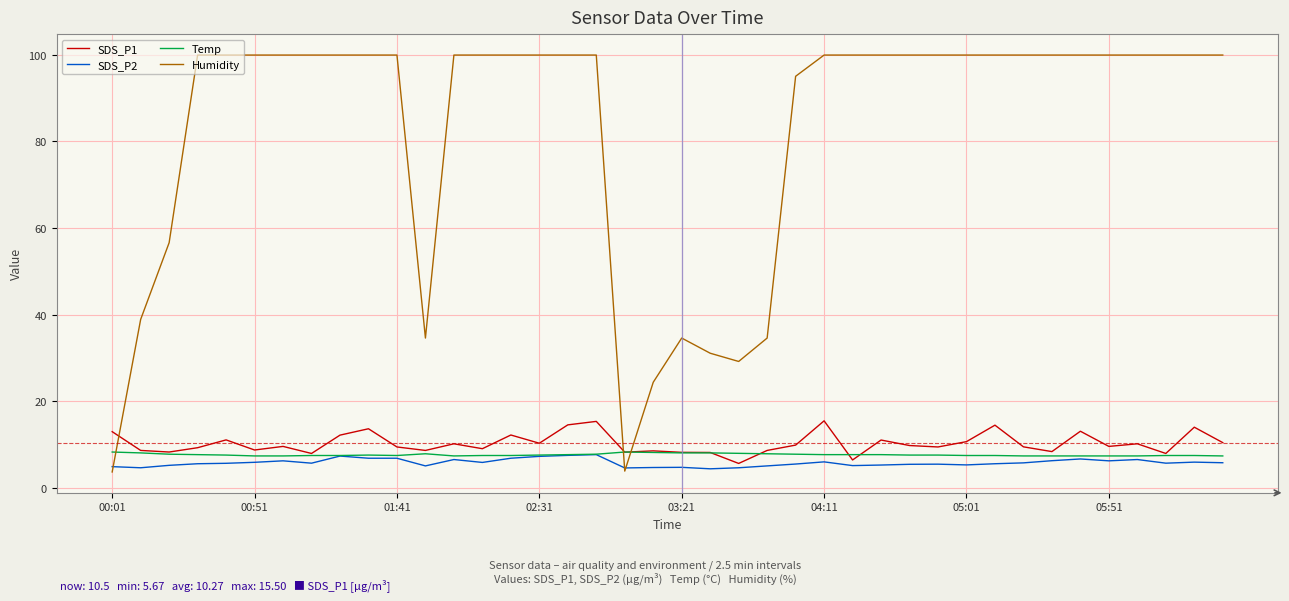

Which series has the largest range (max minus min)?

Humidity